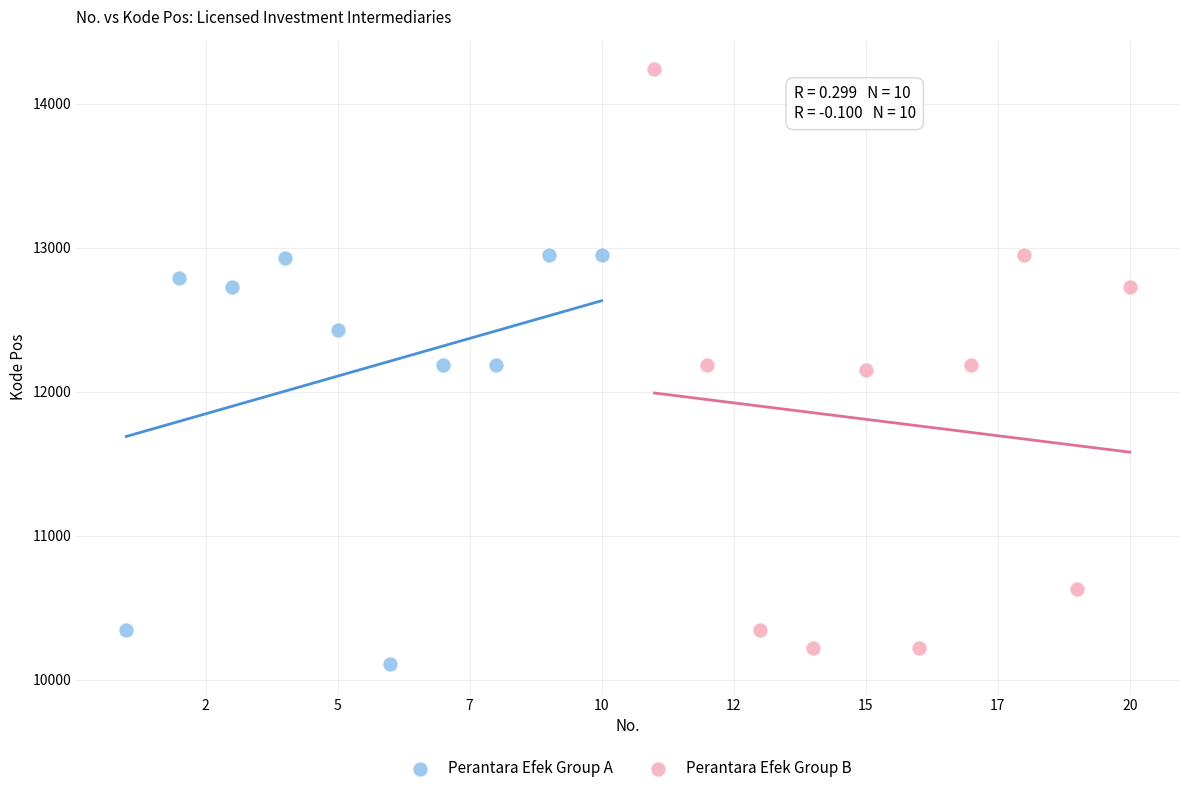

What are all the series names shown in the legend?

Perantara Efek Group A, Perantara Efek Group B